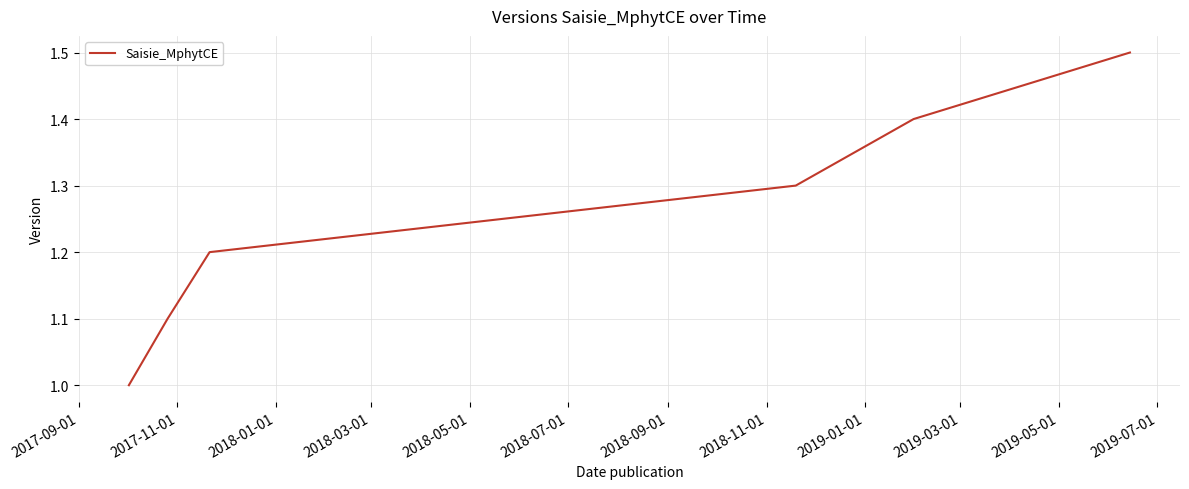

What is the sum of all values?

7.5